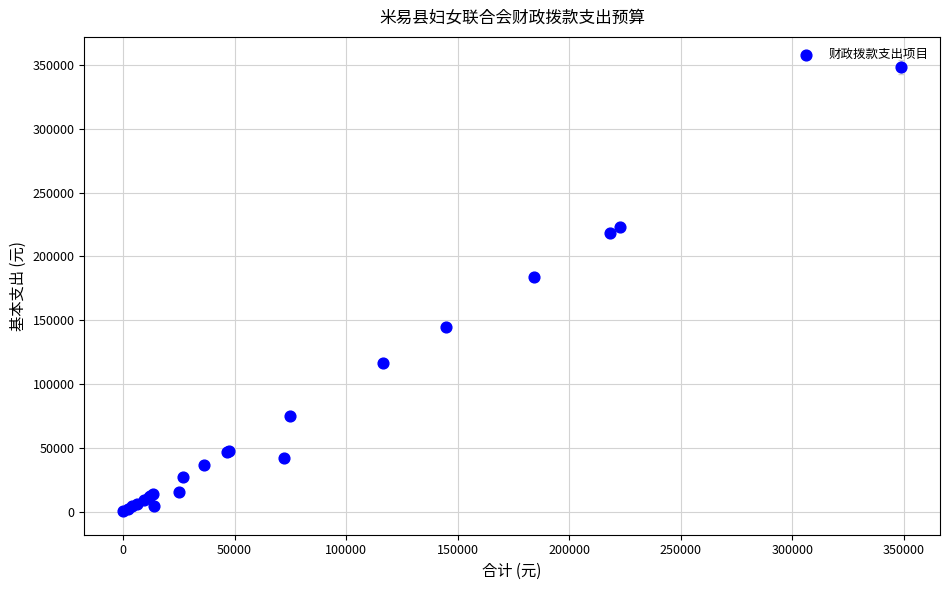

What Y value in the scatter plot is closest to 174378?

184152.0